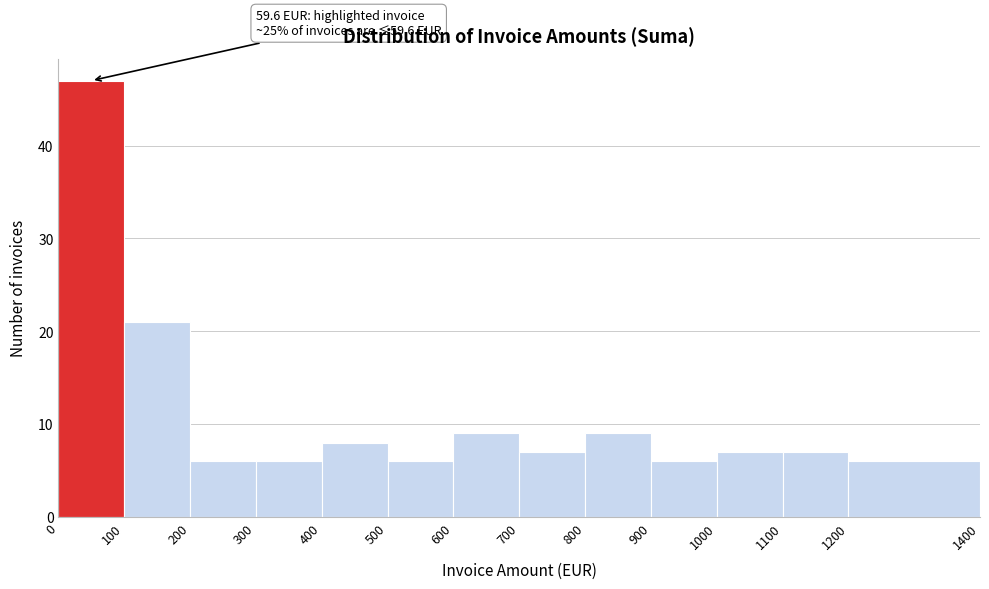

Over which range of the x-axis is the bar tallest?

0 to 100